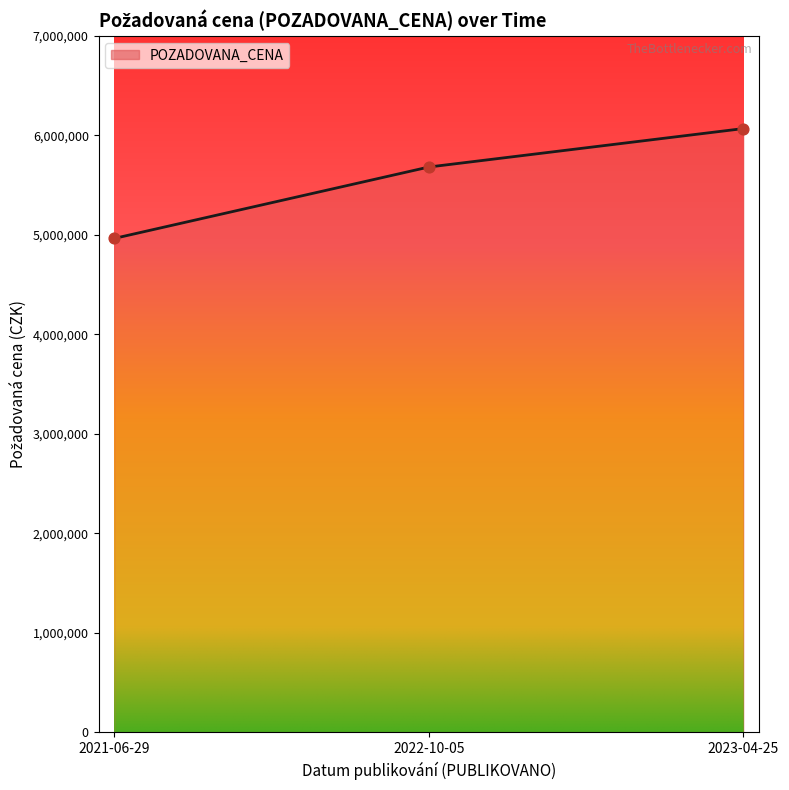

Approximately how many times larger is the value at 2022-10-05 compared to 2023-04-25?

0.9